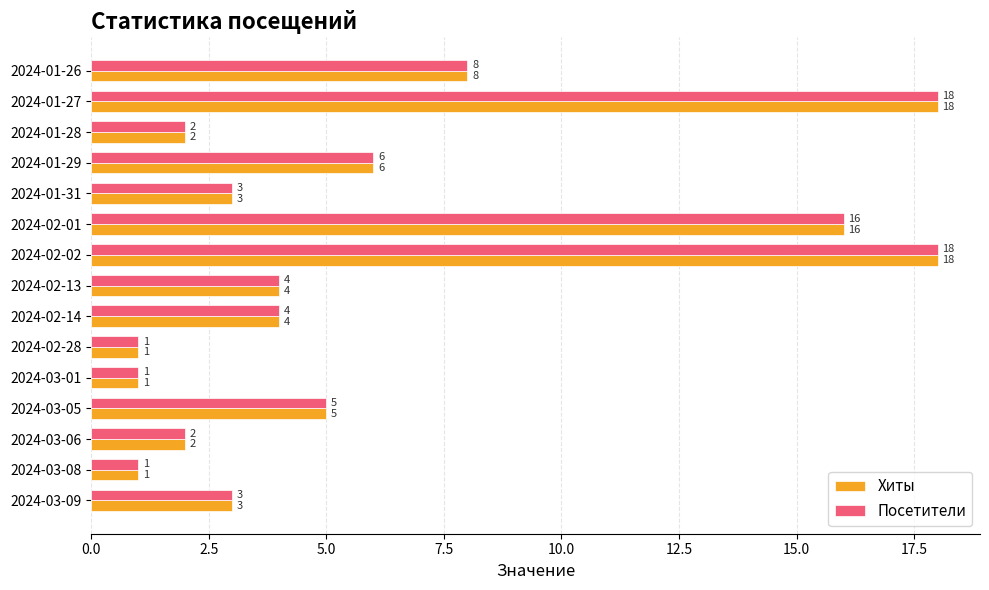

What is the greatest value displayed?

18